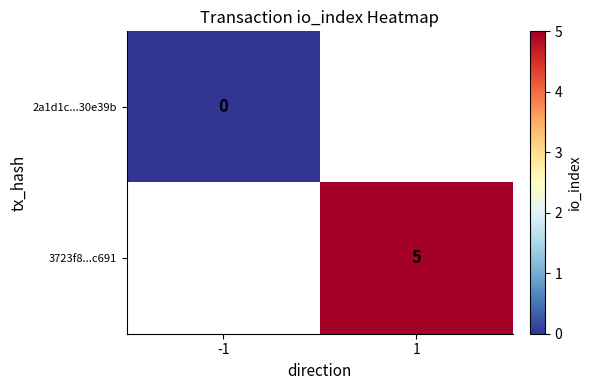

True or false: 3723f8...c691 has a value of 5 at 1.

True